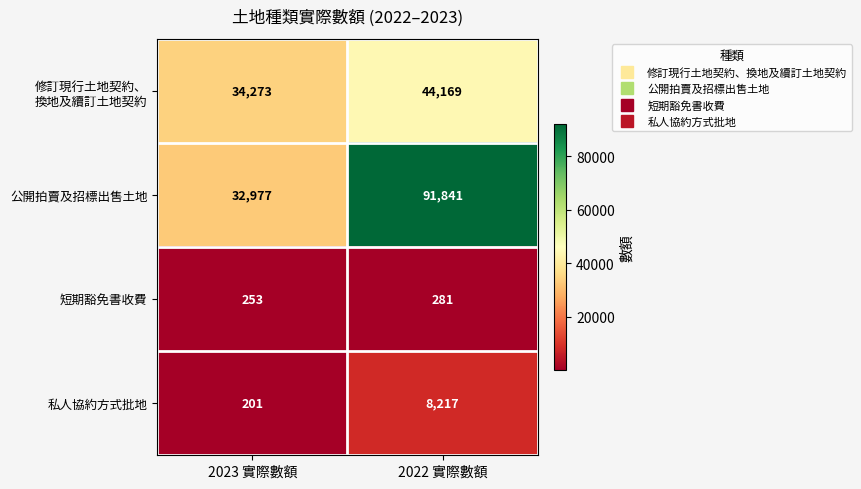

What is the approximate value of 私人協約方式批地 at 2023 實際數額, to the nearest 100?

200